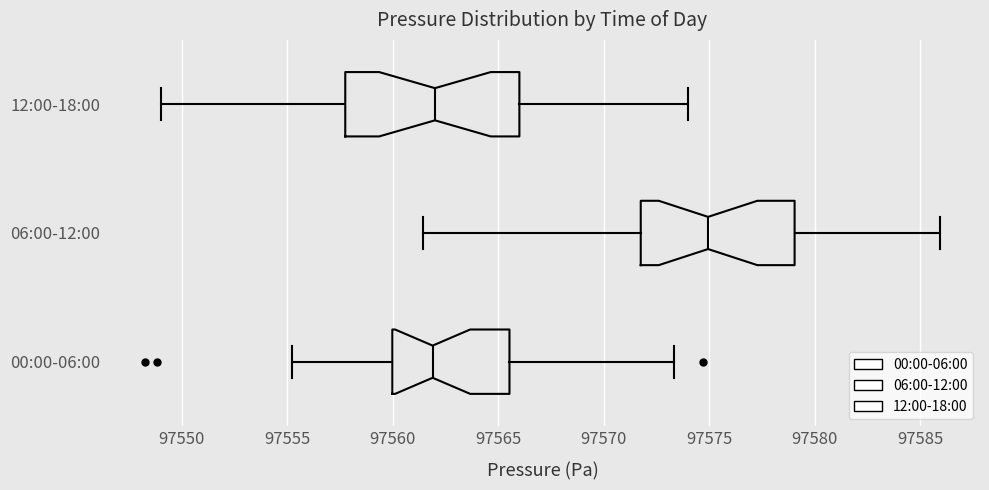

Reading bottom to top, transcribe this box plot: for each box, give where its median line is, the range the box spans, and where its two whiskers end, as read against the x-axis. The values are not printed on the chart, so give them approximately, as read against the axis.

00:00-06:00: median 97562.0, box 97560.0 to 97565.5, whiskers 97555.5 to 97573.5
06:00-12:00: median 97575.0, box 97572.0 to 97579.0, whiskers 97561.5 to 97586.0
12:00-18:00: median 97562.0, box 97558.0 to 97566.0, whiskers 97549.0 to 97574.0